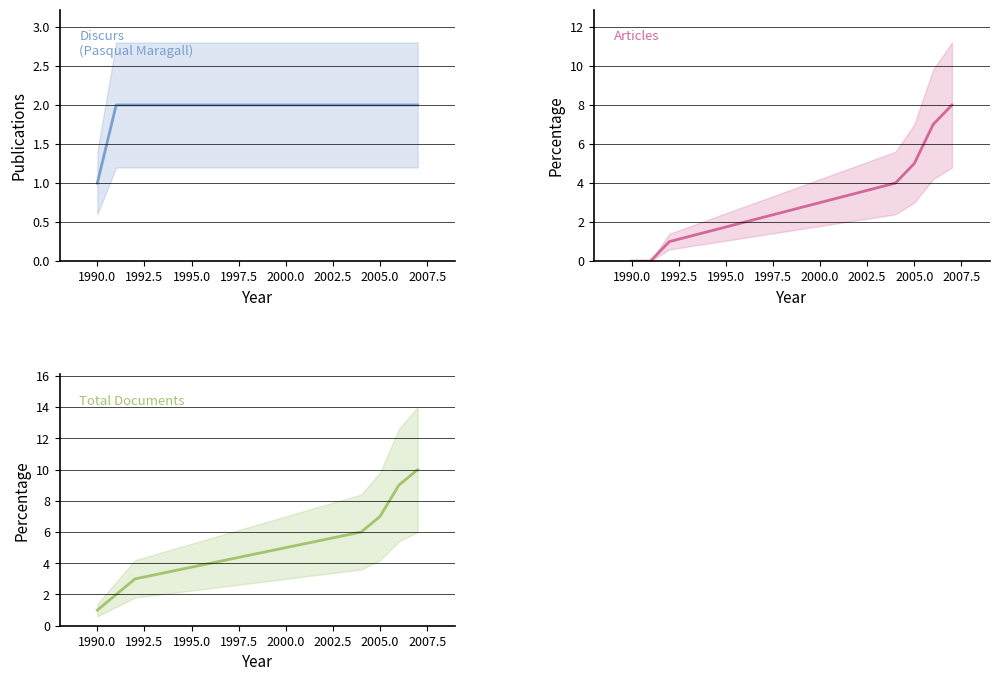

What are all the series names shown in the legend?

Discurs, Article, Total